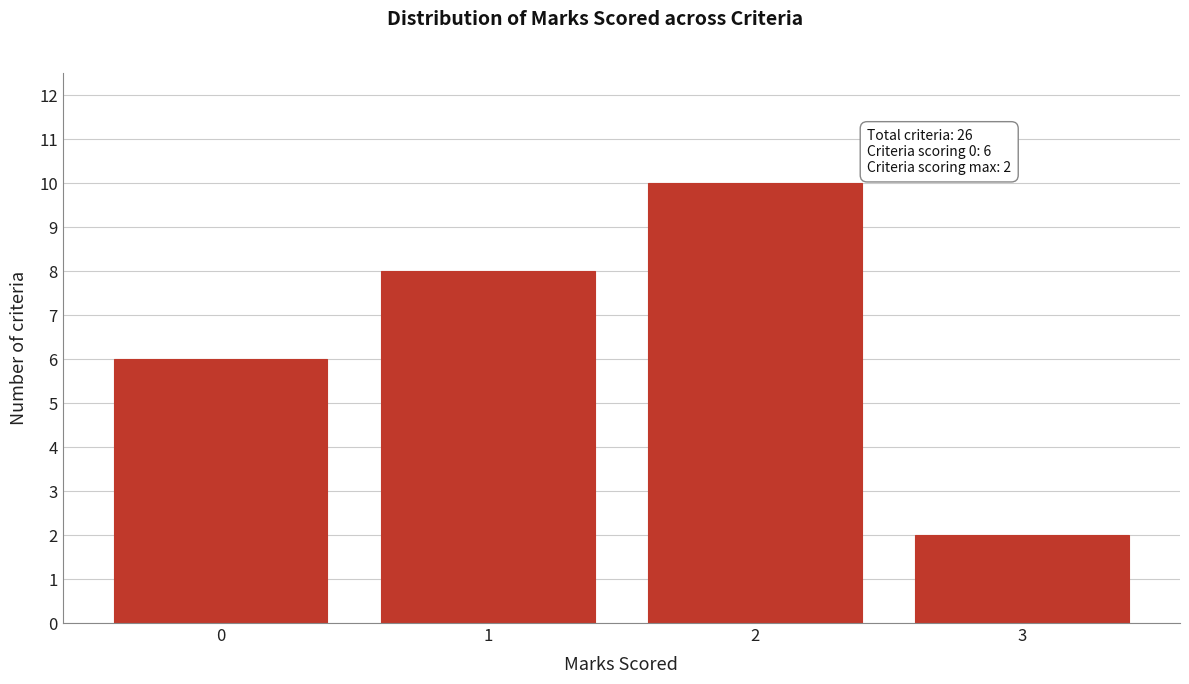

Reading right to left, transcribe all the data shown in this chart.

2	10	8	6